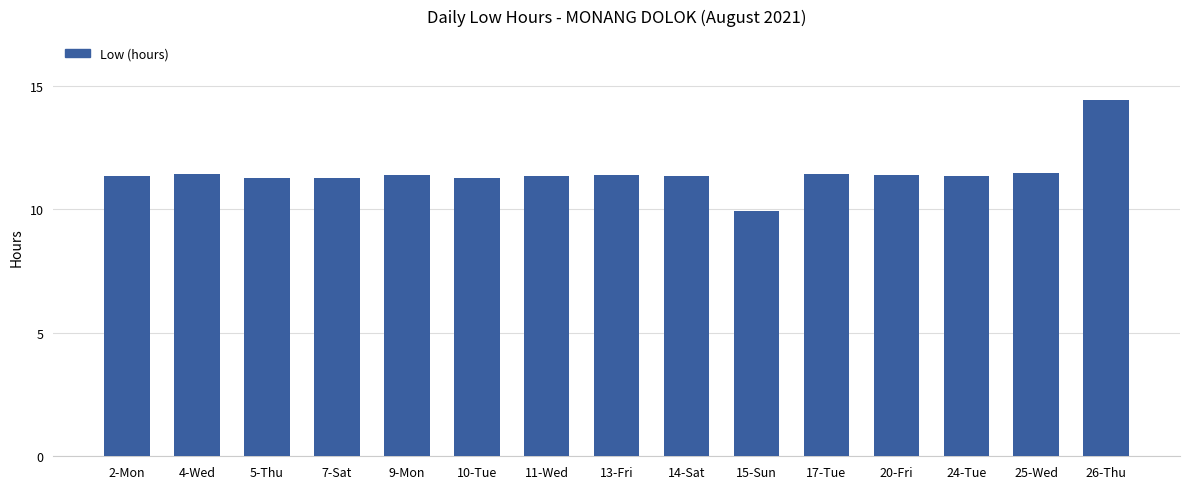

Which category has the highest value across all series?

26-Thu